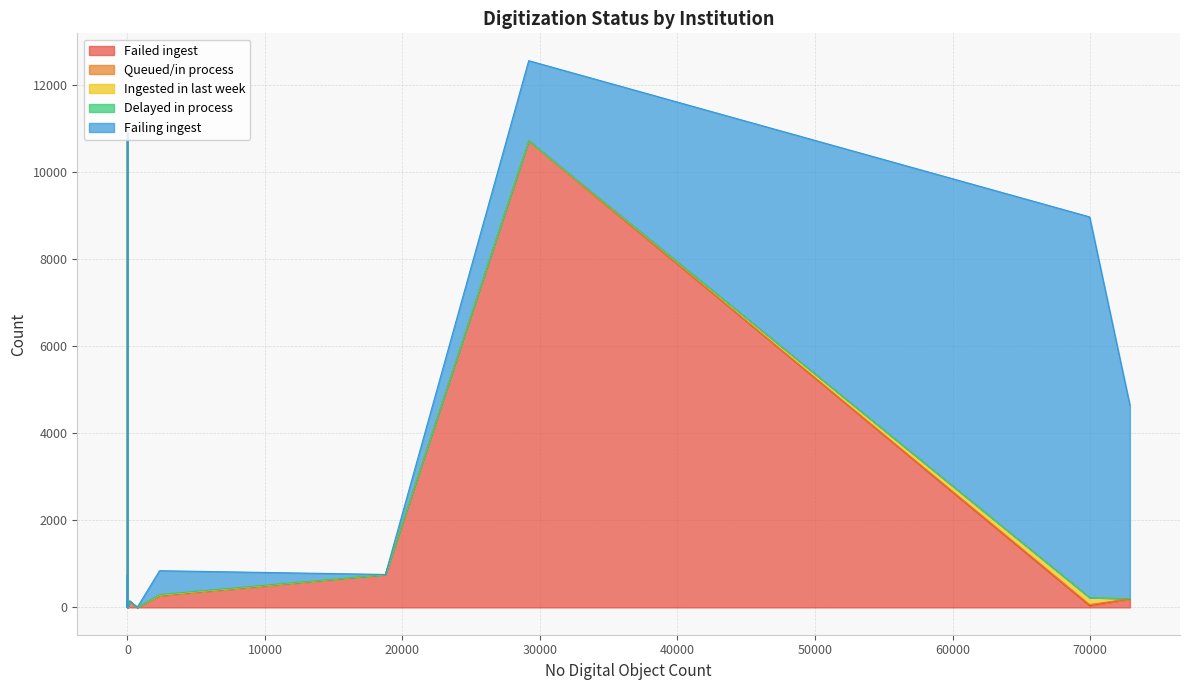

Which has a higher value, 6 or 13?

6